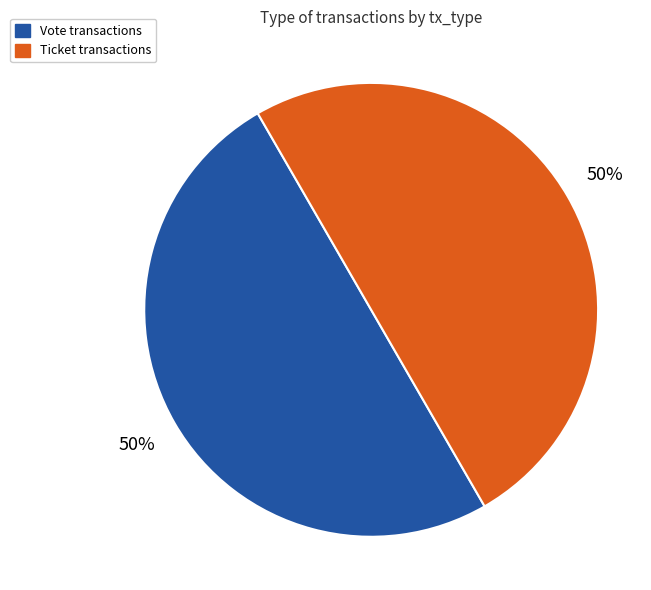

To the nearest percent, what is the average slice percentage?

50%